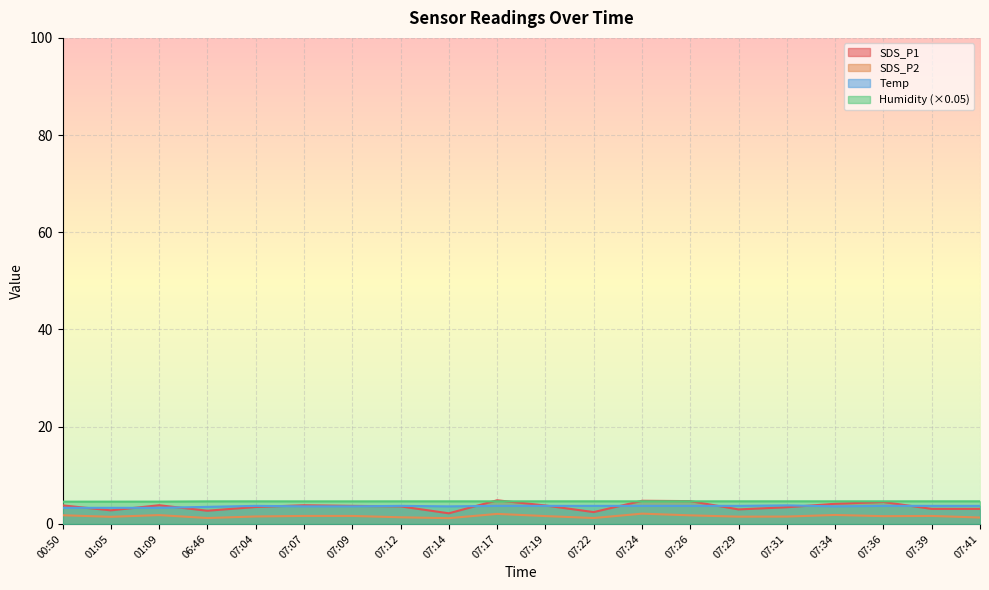

What is the difference between the Temp values at 07:29 and 00:50?

0.4